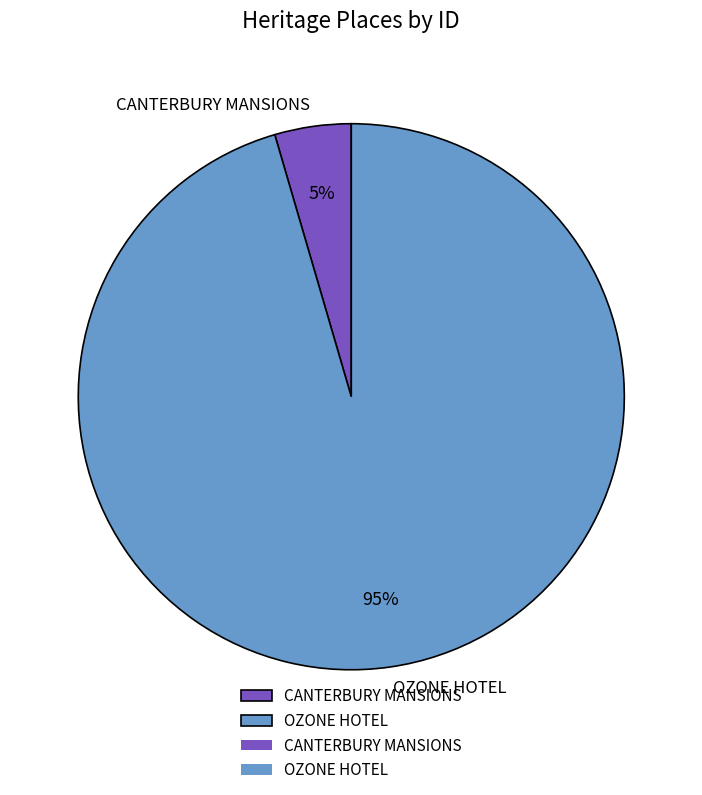

Rank the categories by value from lowest to highest.

CANTERBURY MANSIONS, OZONE HOTEL